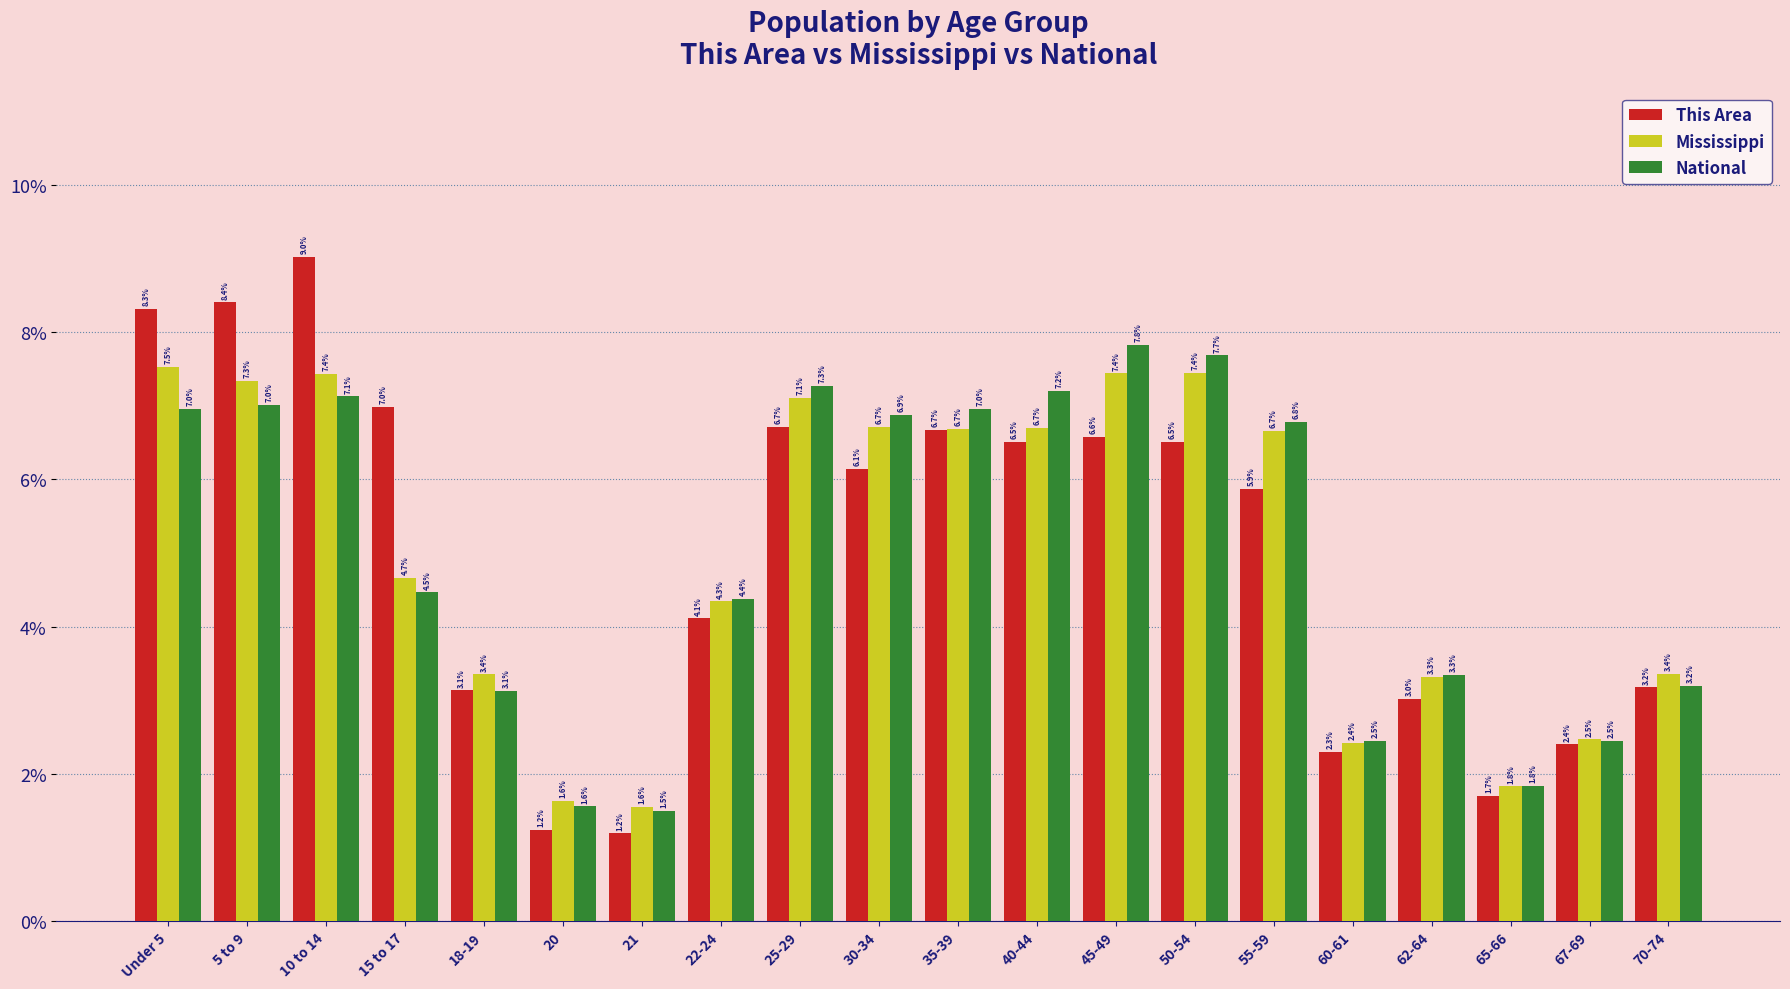

What is the spread (max minus min) of values at 35-39?

0.3